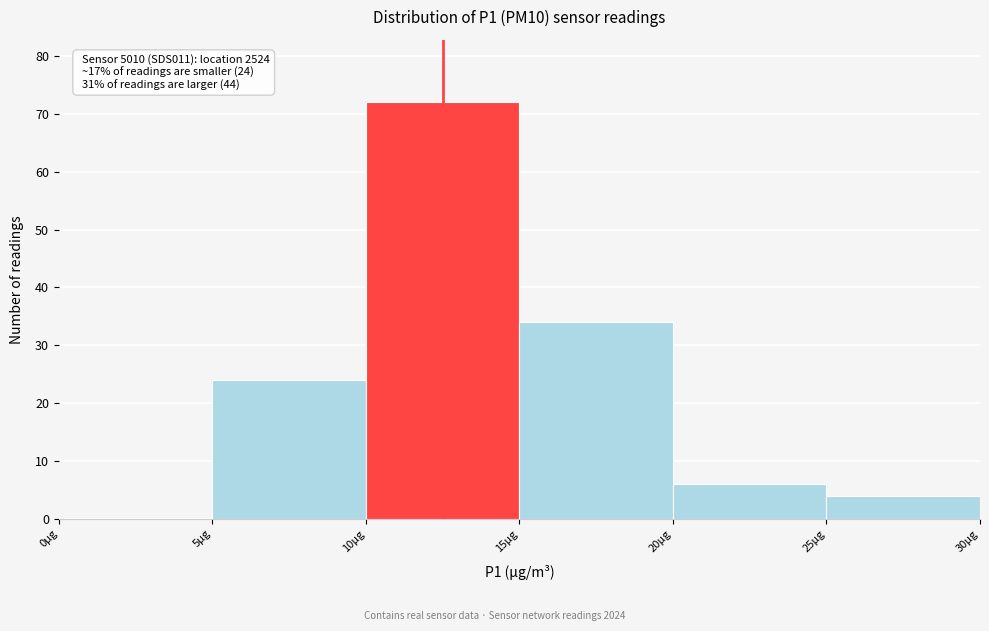

Over which range of the x-axis is the bar tallest?

10 to 15